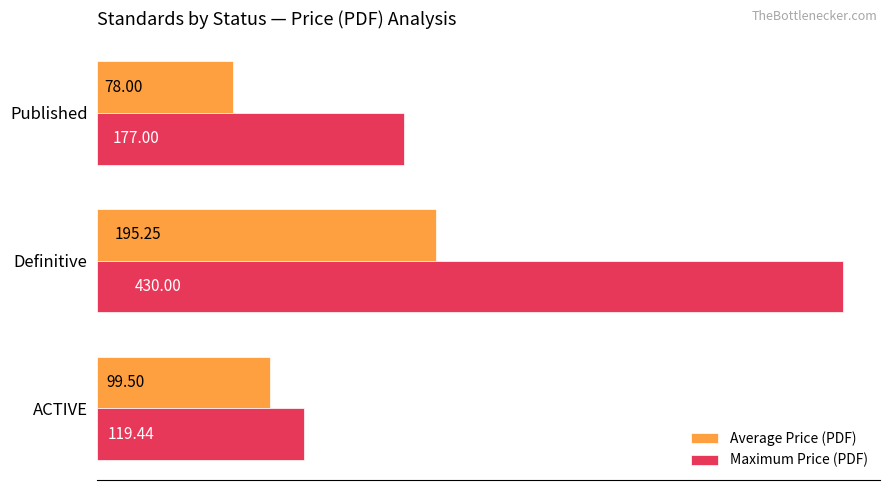

Where is Maximum Price (PDF) nearest to the value 274?

Published